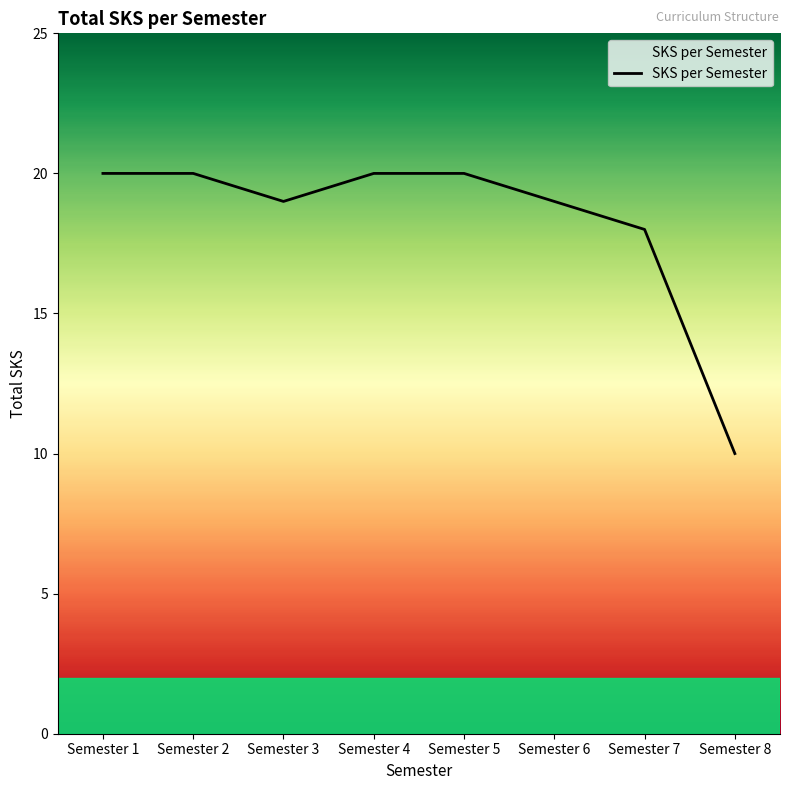

What is the sum of the values at Semester 8 and Semester 6?

29